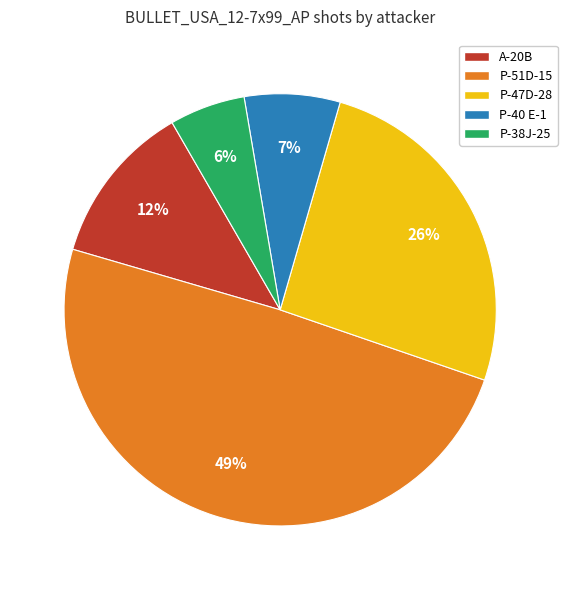

Which category has the smallest portion of the pie?

P-38J-25